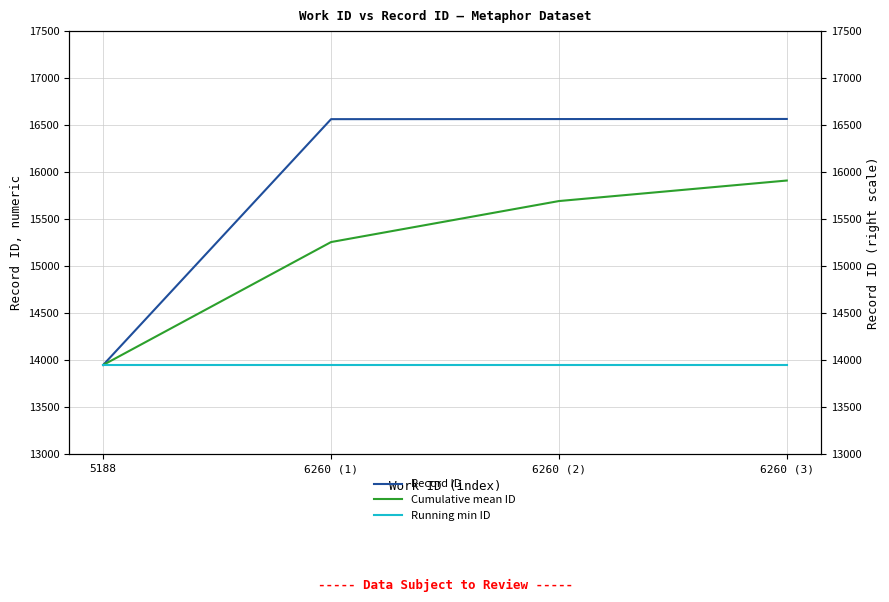

Is this an area chart (filled region under the line)?

No